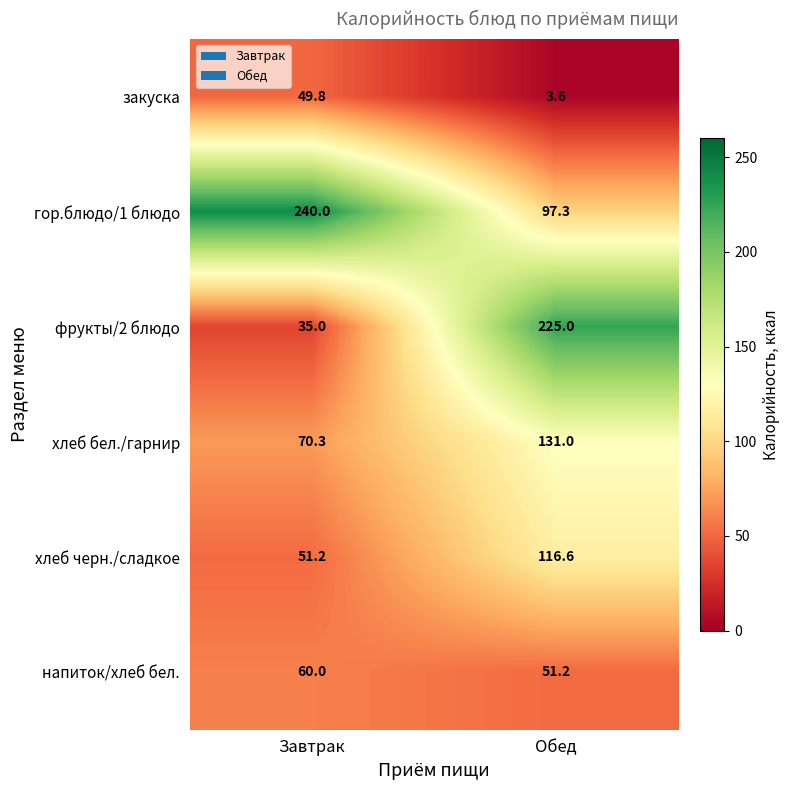

Reading left to right, extract all data points from this chart.

закуска: 49.8	3.6
гор.блюдо/1 блюдо: 240.0	97.3
фрукты/2 блюдо: 35.0	225.0
хлеб бел./гарнир: 70.3	131.0
хлеб черн./сладкое: 51.2	116.6
напиток/хлеб бел.: 60.0	51.2